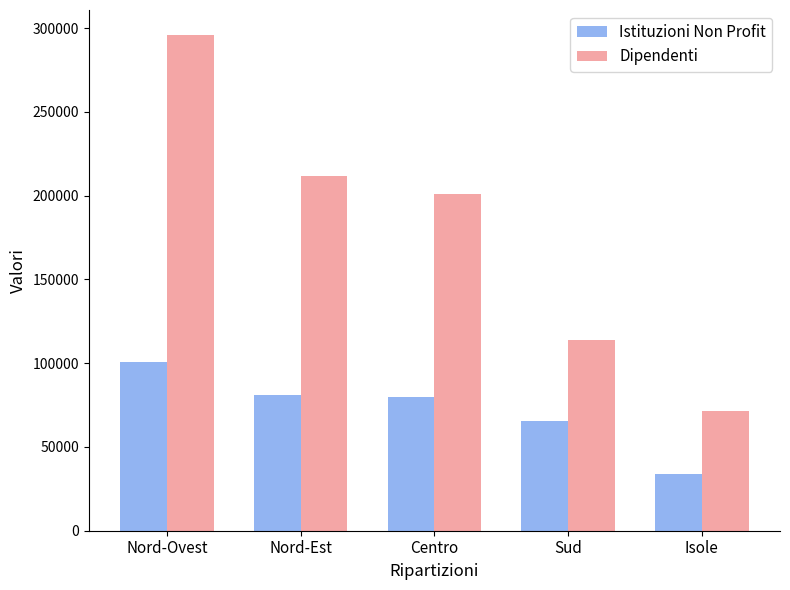

Which series has the largest total across all categories?

Dipendenti